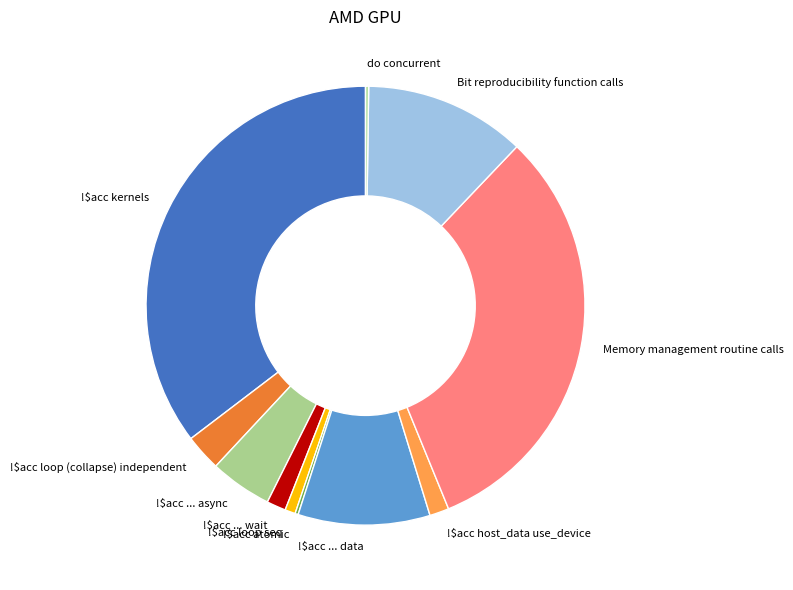

Which category has the biggest portion of the pie?

!$acc kernels